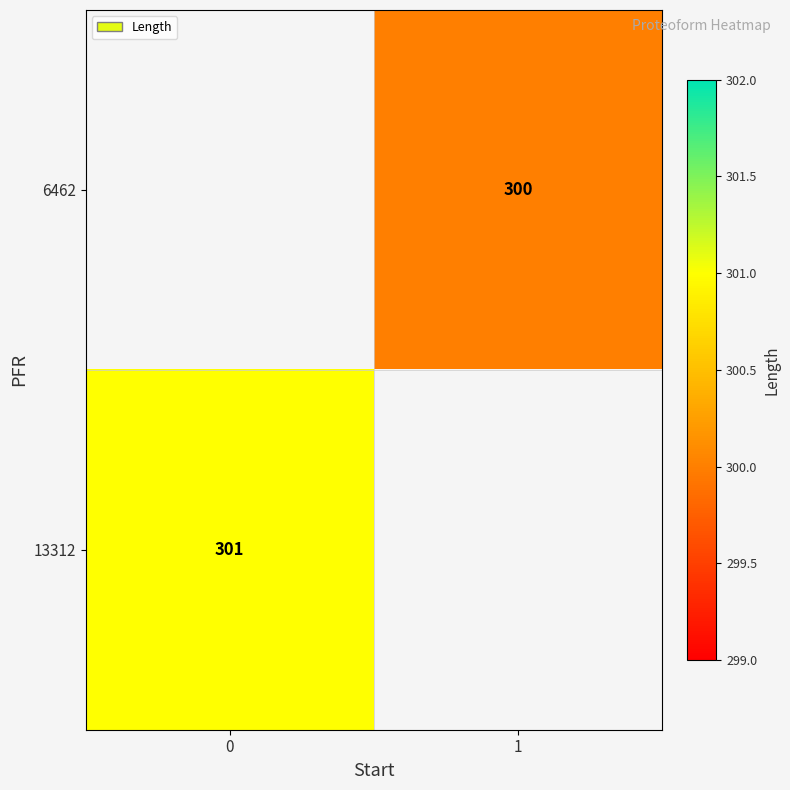

The 13312 series shows 528 at 0. True or false?

False